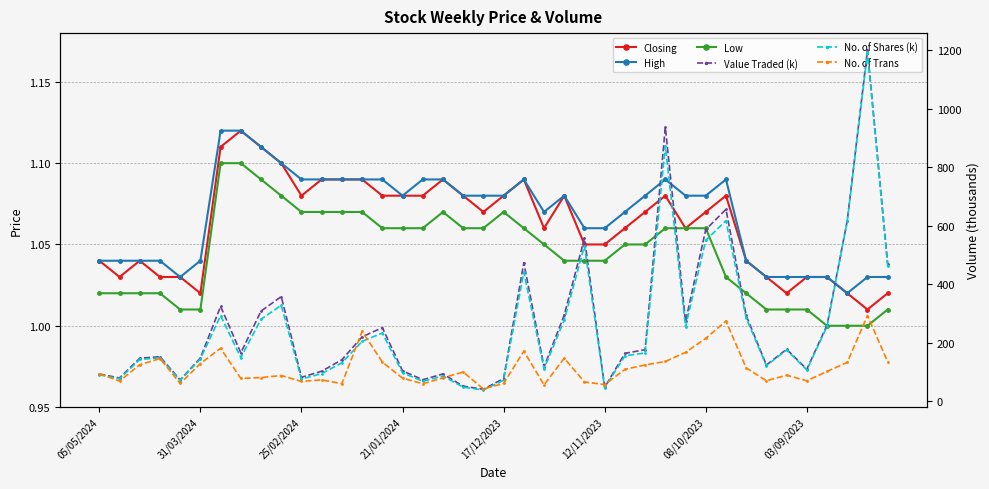

True or false: Value Traded (k) and High intersect in this chart.

False